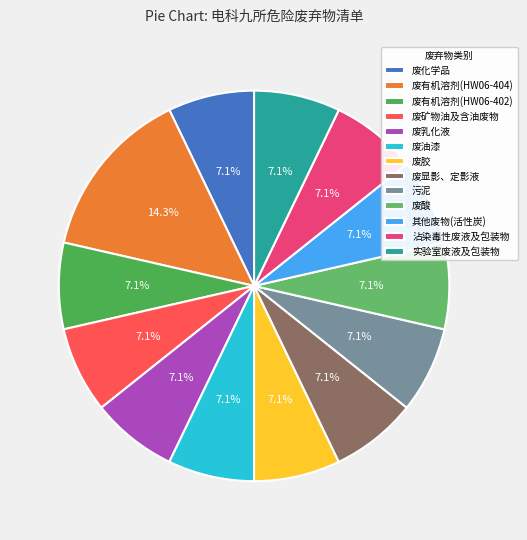

What portion of the pie excludes 废酸?

92.9%